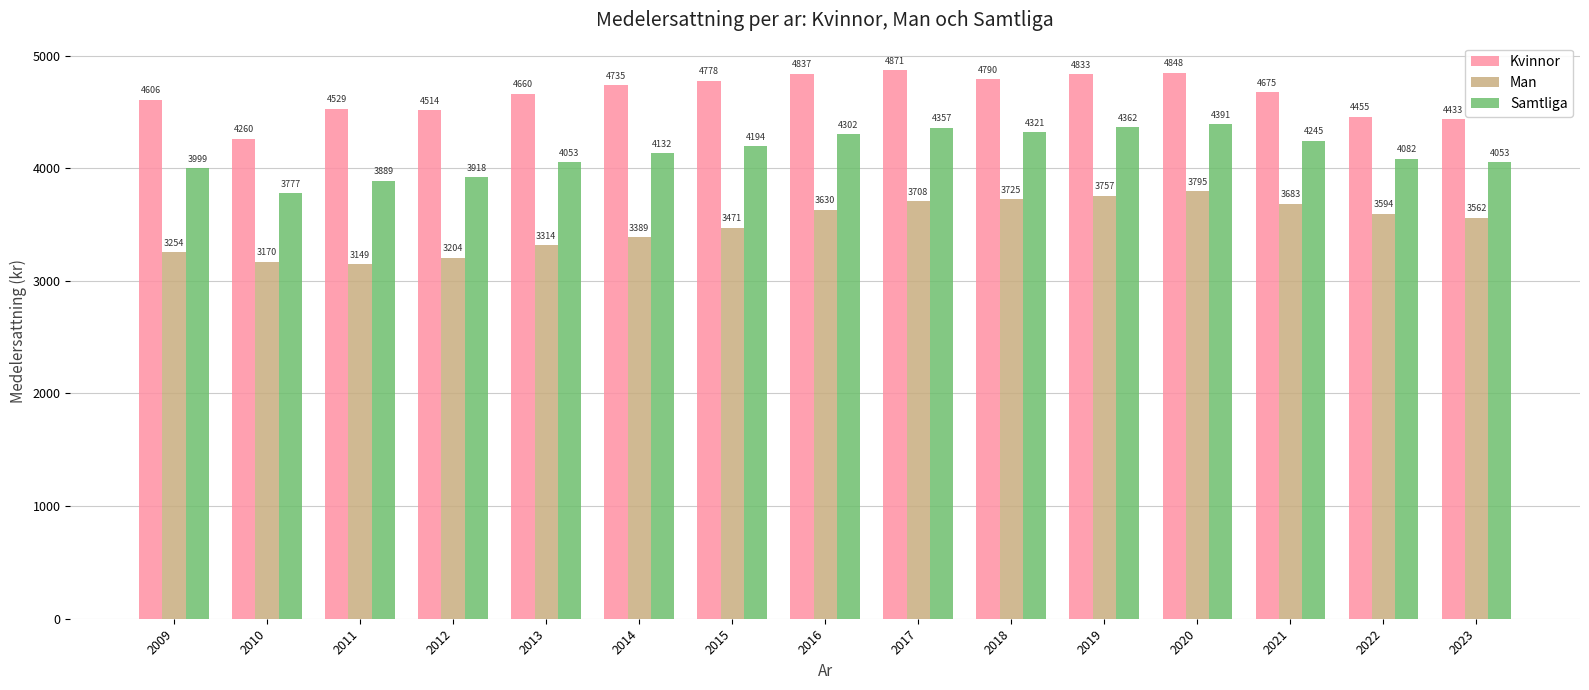

How many data points does each series have?

15